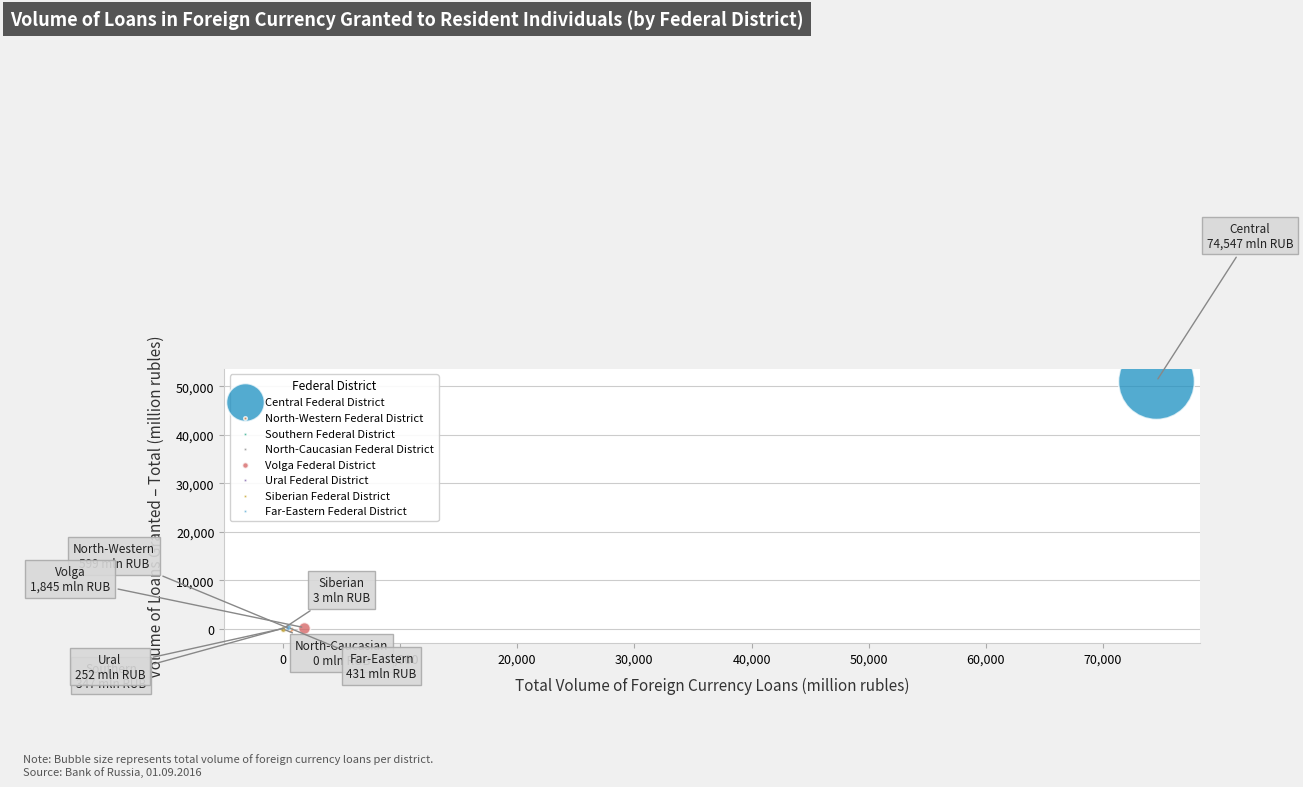

What are all the series names shown in the legend?

Central Federal District, North-Western Federal District, Southern Federal District, North-Caucasian Federal District, Volga Federal District, Ural Federal District, Siberian Federal District, Far-Eastern Federal District